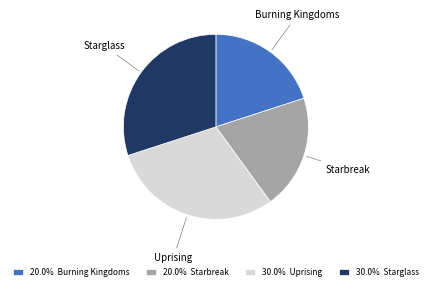

Is the sum of 20.0% Starbreak and 20.0% Burning Kingdoms greater than half?

No